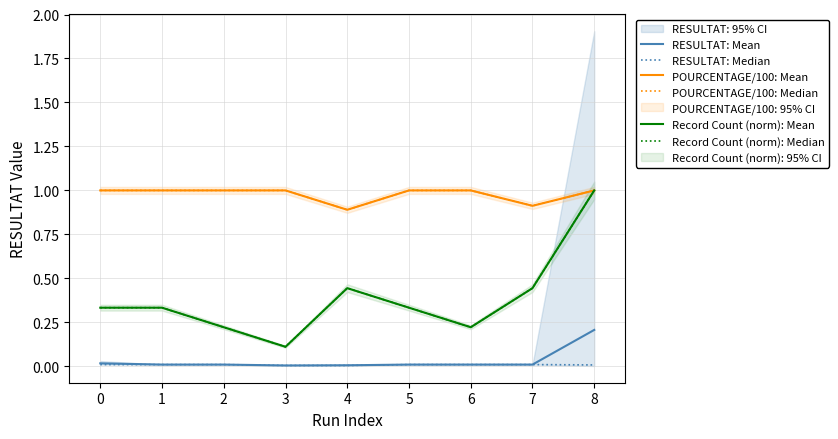

At which category is the sum across all series the highest?

8